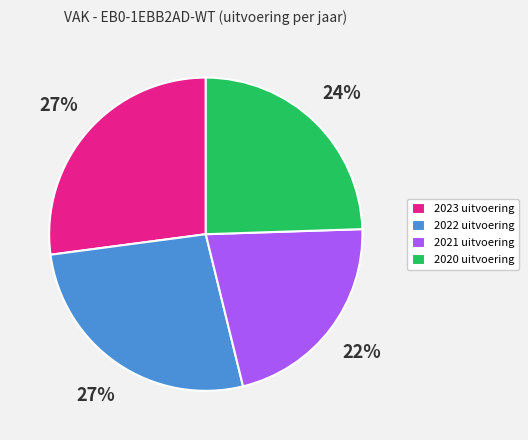

Combined, do 2023 uitvoering and 2020 uitvoering account for over 50%?

Yes